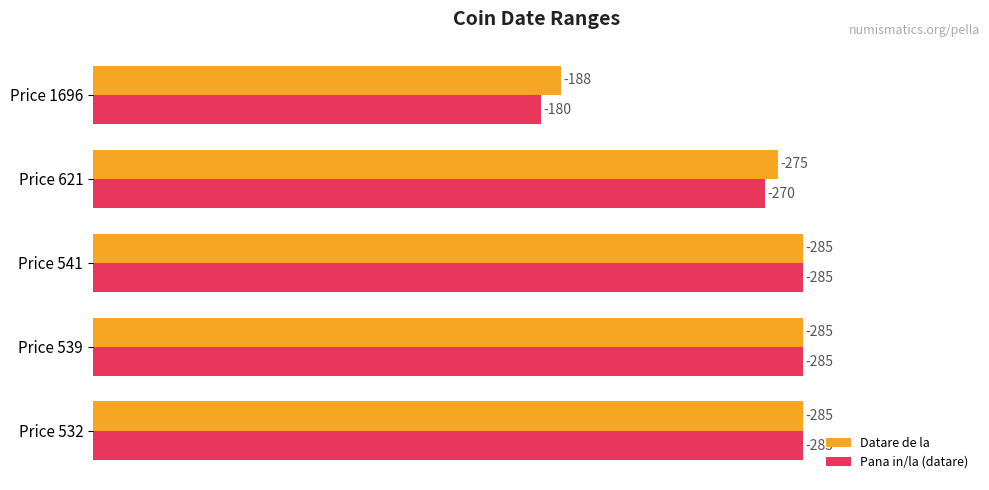

What are all the series names shown in the legend?

Datare de la, Pana in/la (datare)